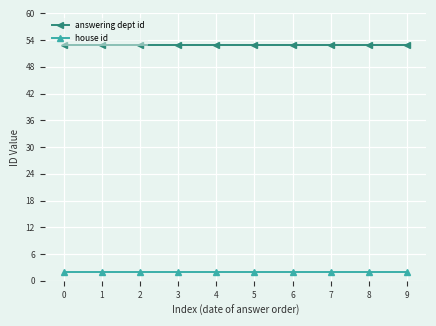

Rank the series by their maximum value, from highest to lowest.

answering dept id, house id